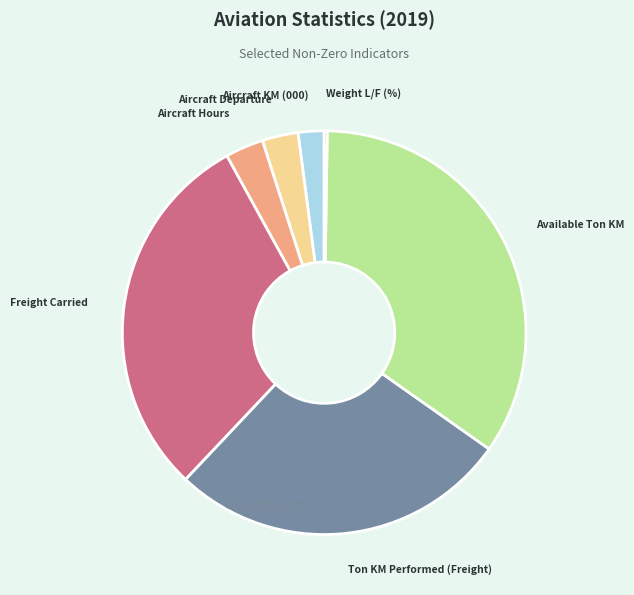

The Freight Carried slice represents 30% of the pie. True or false?

True